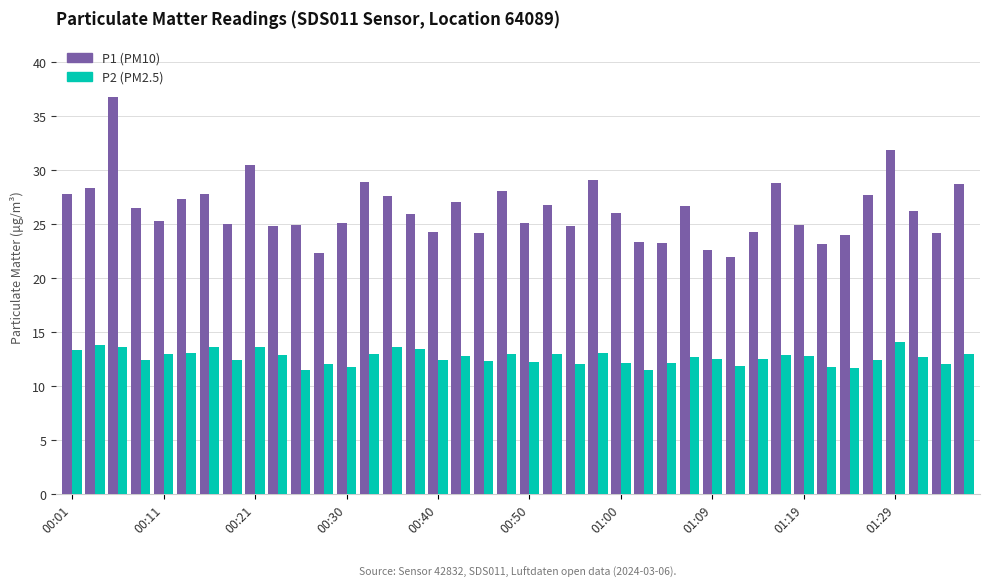

What is the smallest value displayed?

11.5